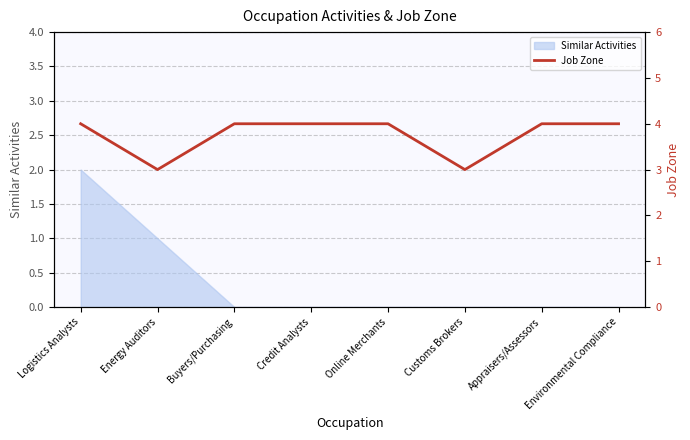

Is it true that the value at Online Merchants is 2?

False